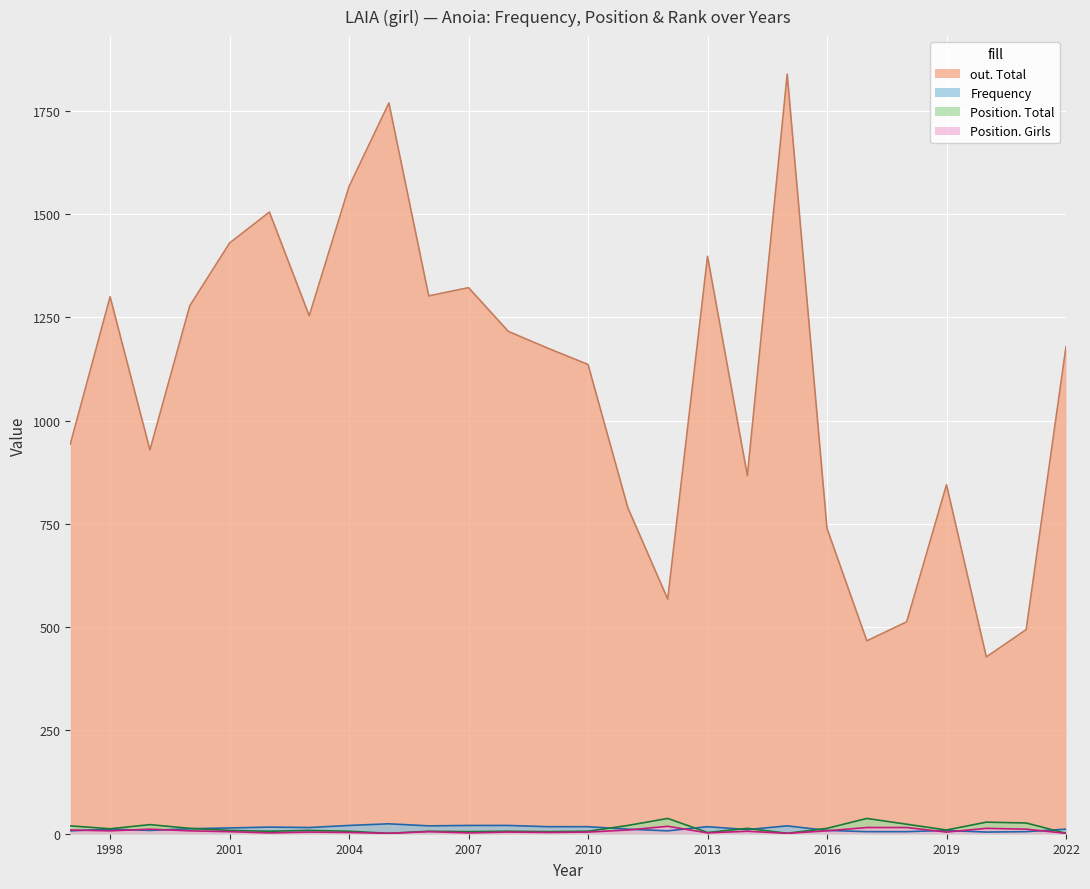

What value does the Position. Girls series have at 2014, to the nearest 10?

10